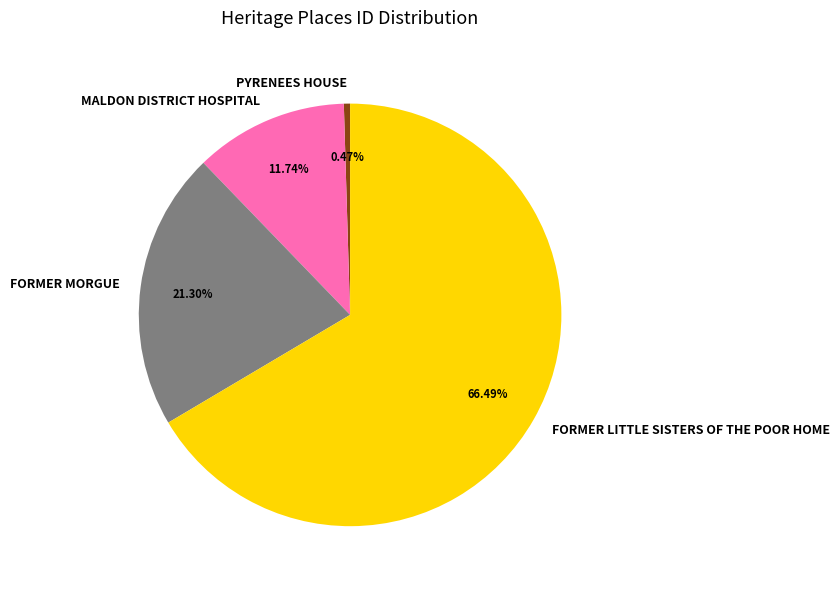

Which has a higher value, MALDON DISTRICT HOSPITAL or FORMER MORGUE?

FORMER MORGUE